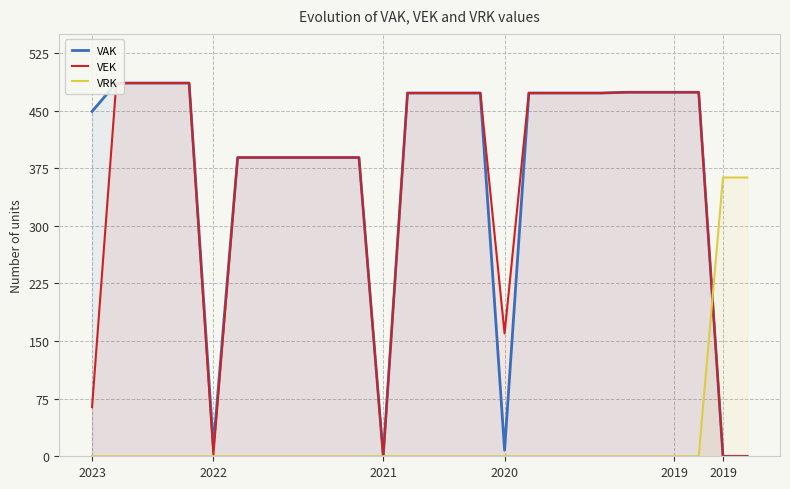

The value of VAK at 9 is 389. True or false?

True